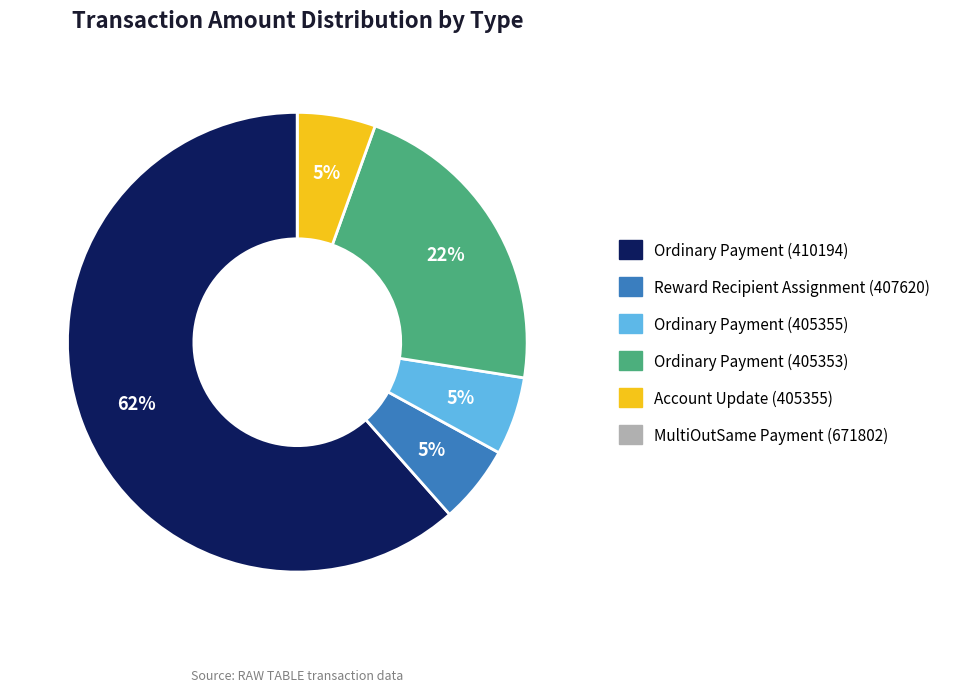

Which slice is the largest?

Ordinary Payment (410194)